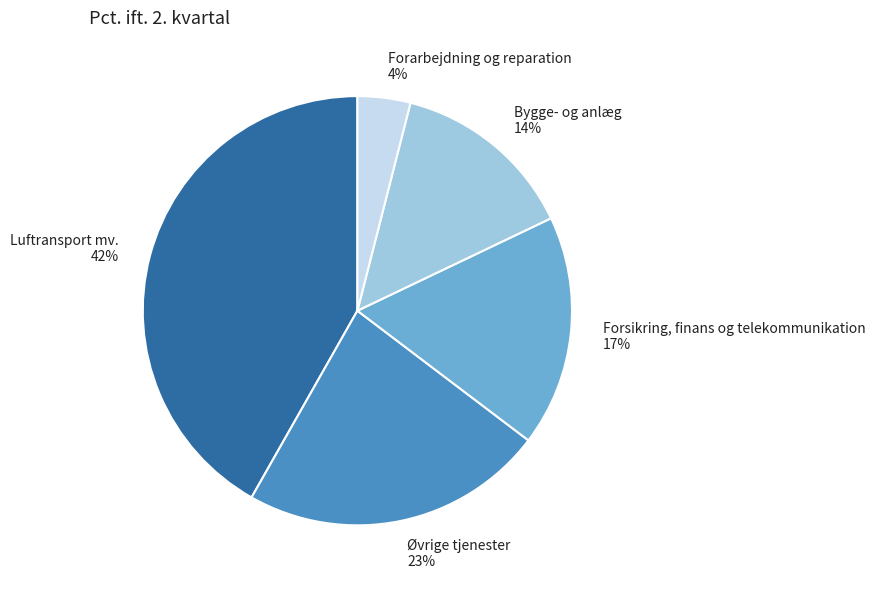

True or false: Bygge- og anlæg accounts for 14% of the total.

True